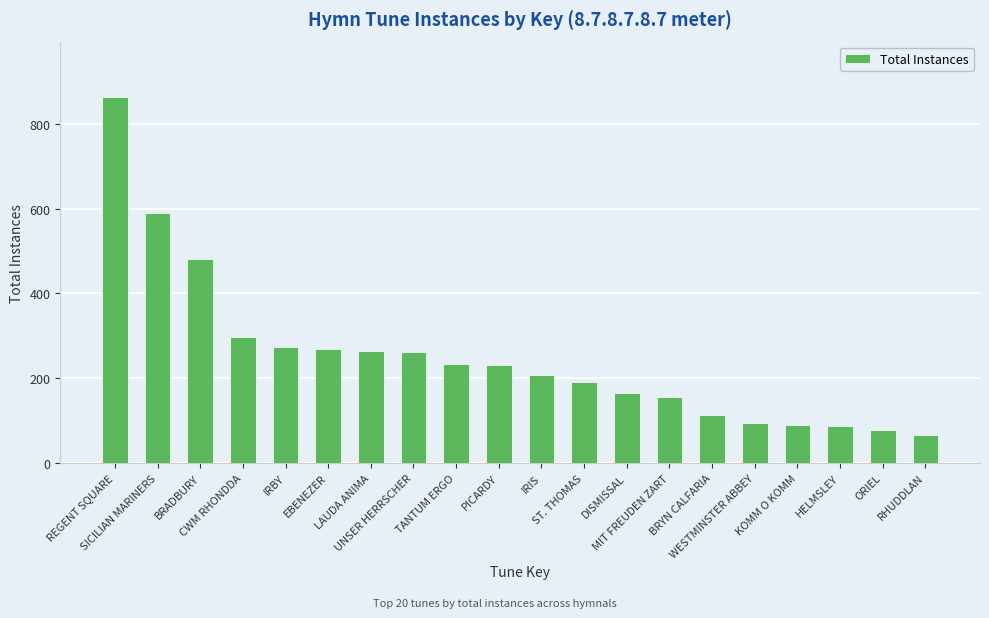

What position from the left is DISMISSAL?

13